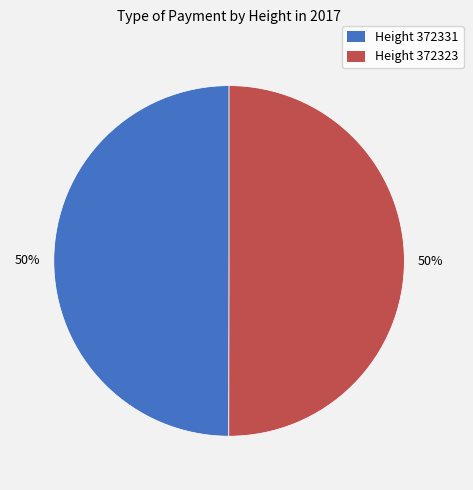

To the nearest percent, what percentage of the pie is Height 372323?

50%